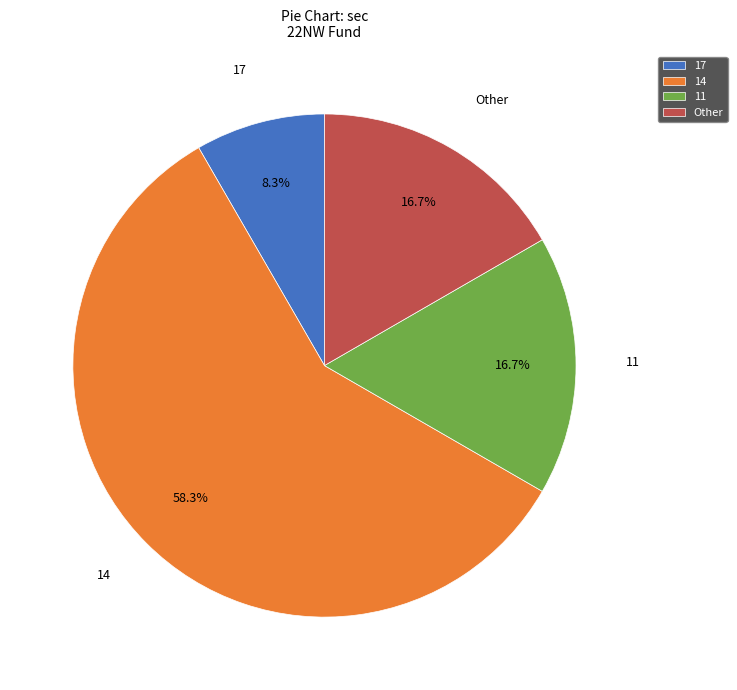

Does 11 represent more than half of the total?

No